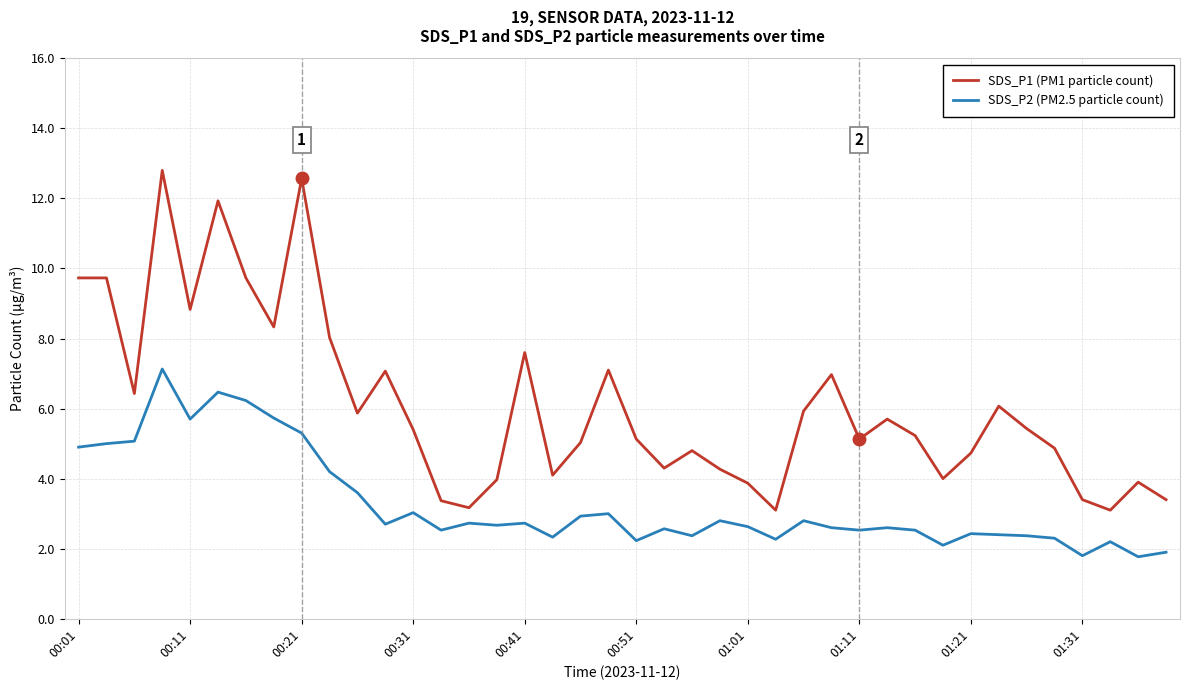

What is the lowest value of the SDS_P1 (PM1 particle count) series?

3.1